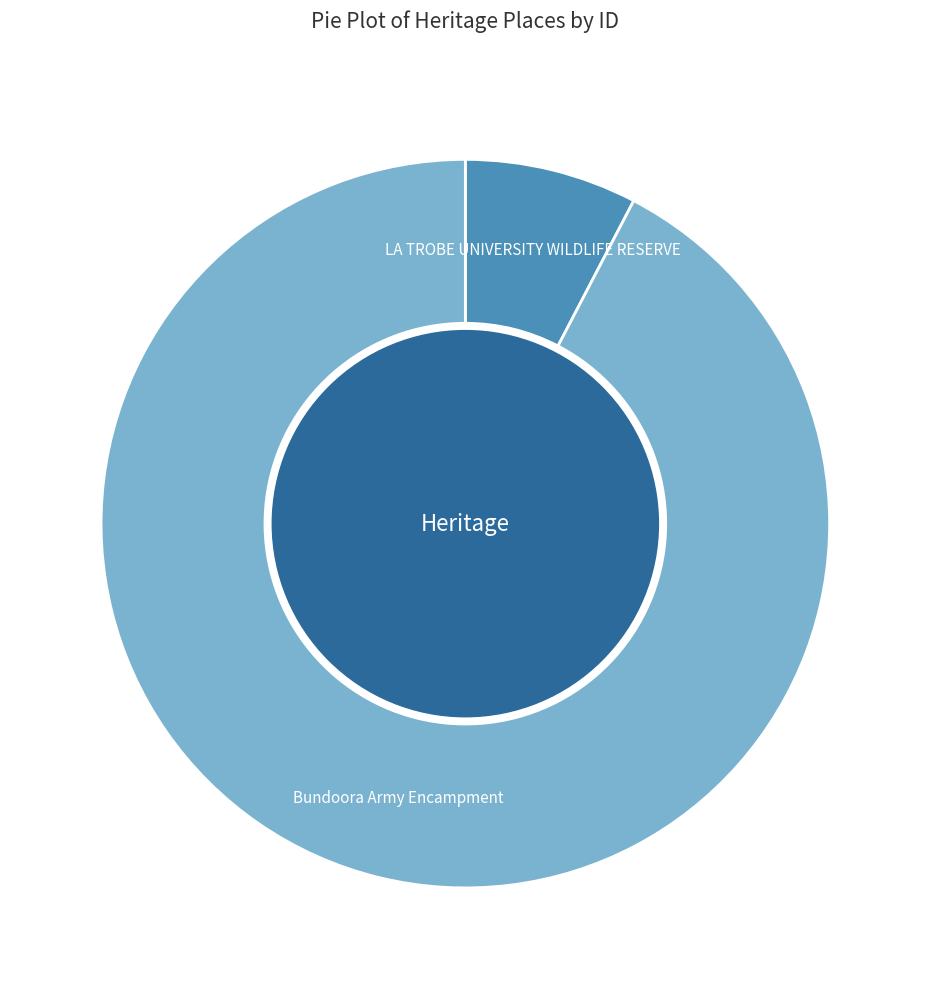

Is there any slice that represents more than half of the pie?

Yes